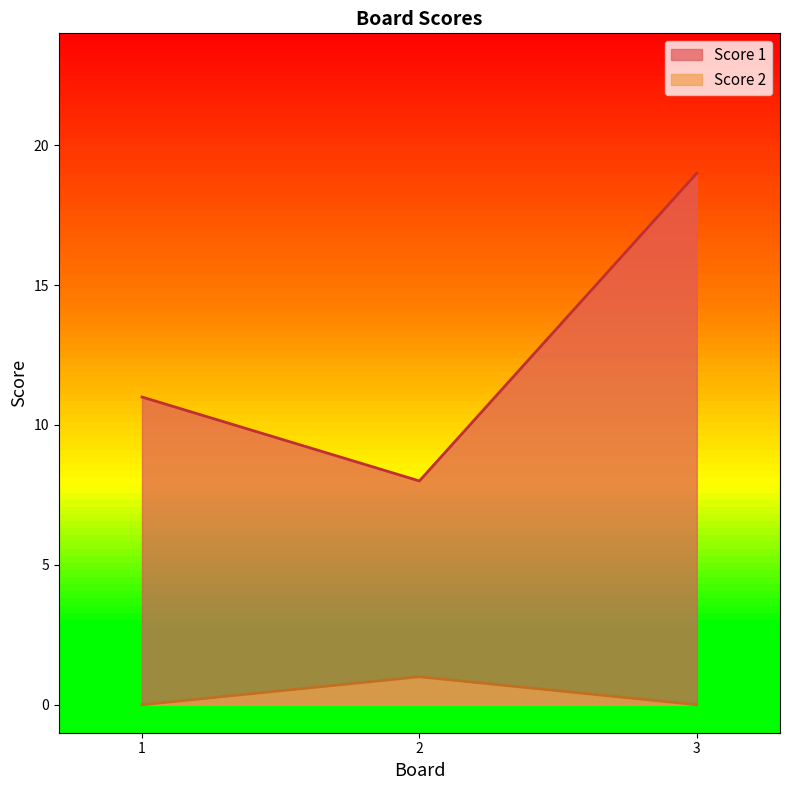

How many lines are shown in the chart?

2